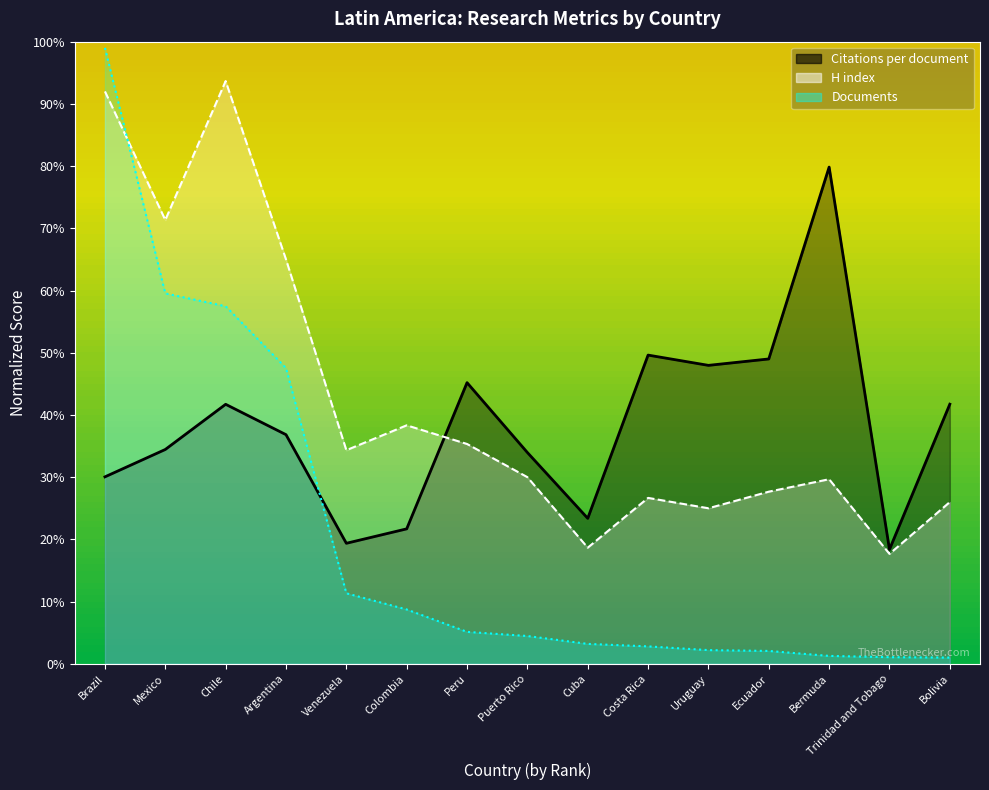

The Documents series shows 2.1 at Ecuador. True or false?

True